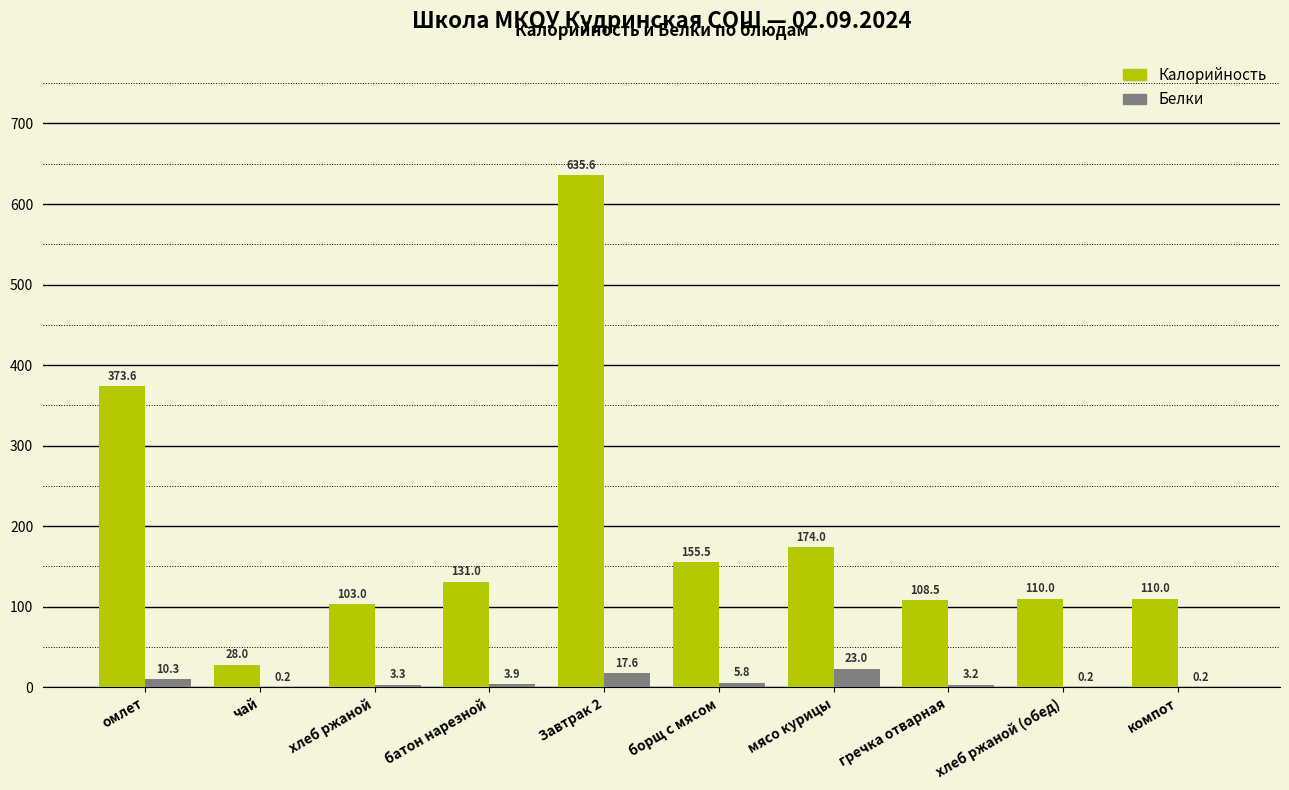

How many values in the Белки series exceed 3?

7